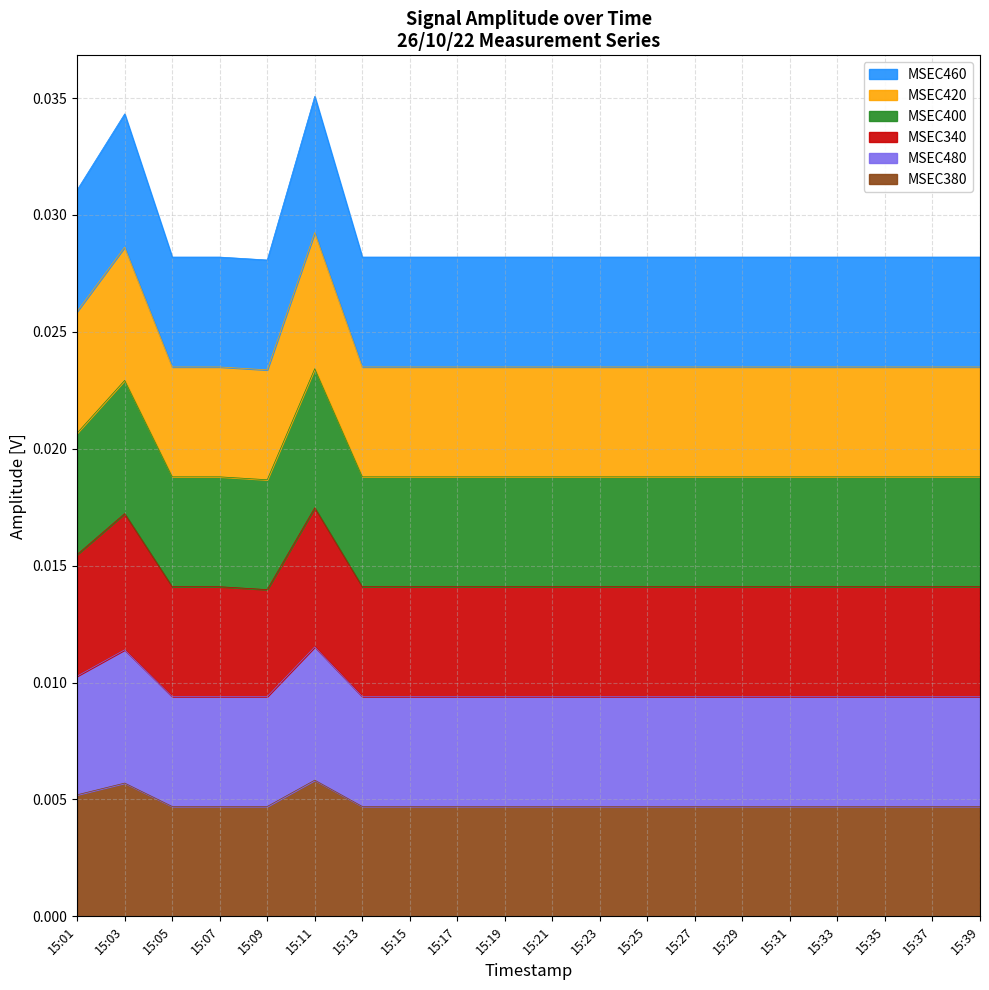

Which label corresponds to the smallest value in the chart?

15:05